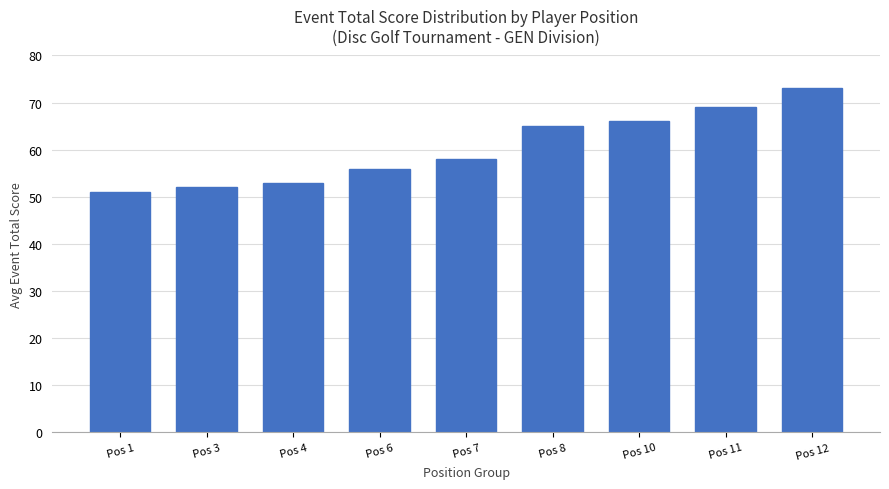

What is the approximate value at Pos 4?

53